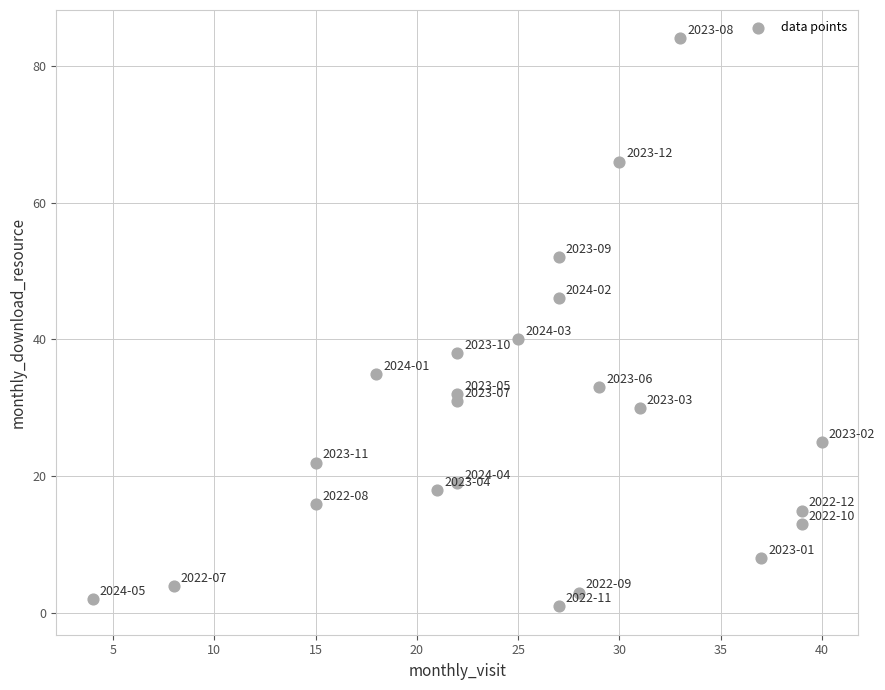

What is the range of X values (max minus min)?

36